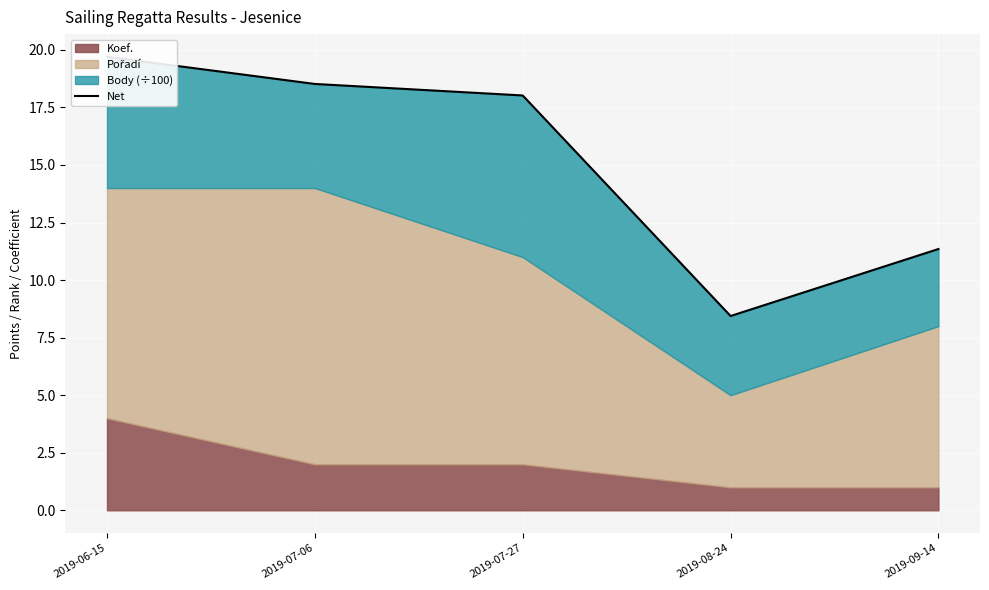

What is the change in value from 2019-07-27 to 2019-09-14?

-6.7